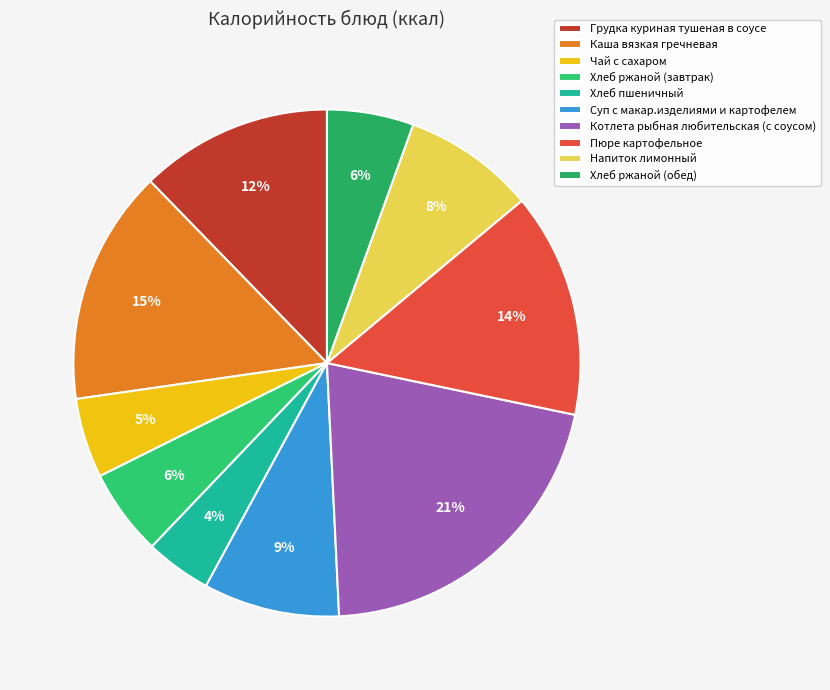

How many slices are in this pie chart?

10